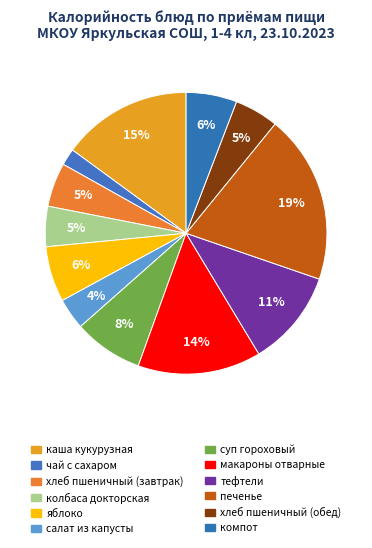

The компот slice represents 1% of the pie. True or false?

False